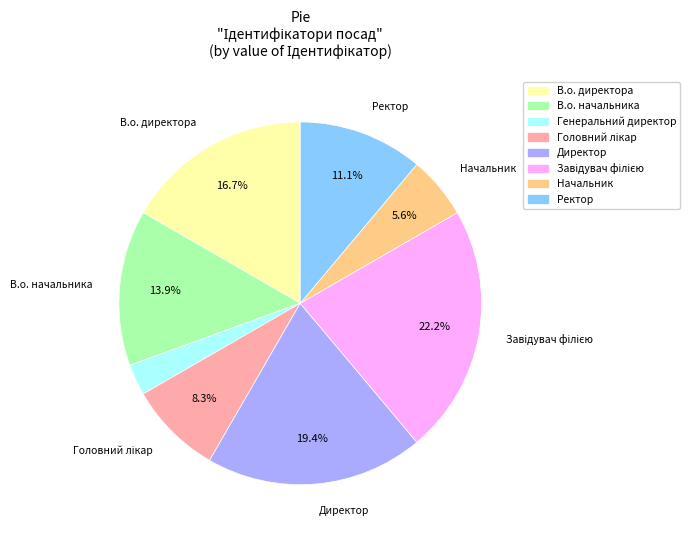

Is it true that В.о. директора is 17% of the pie?

True